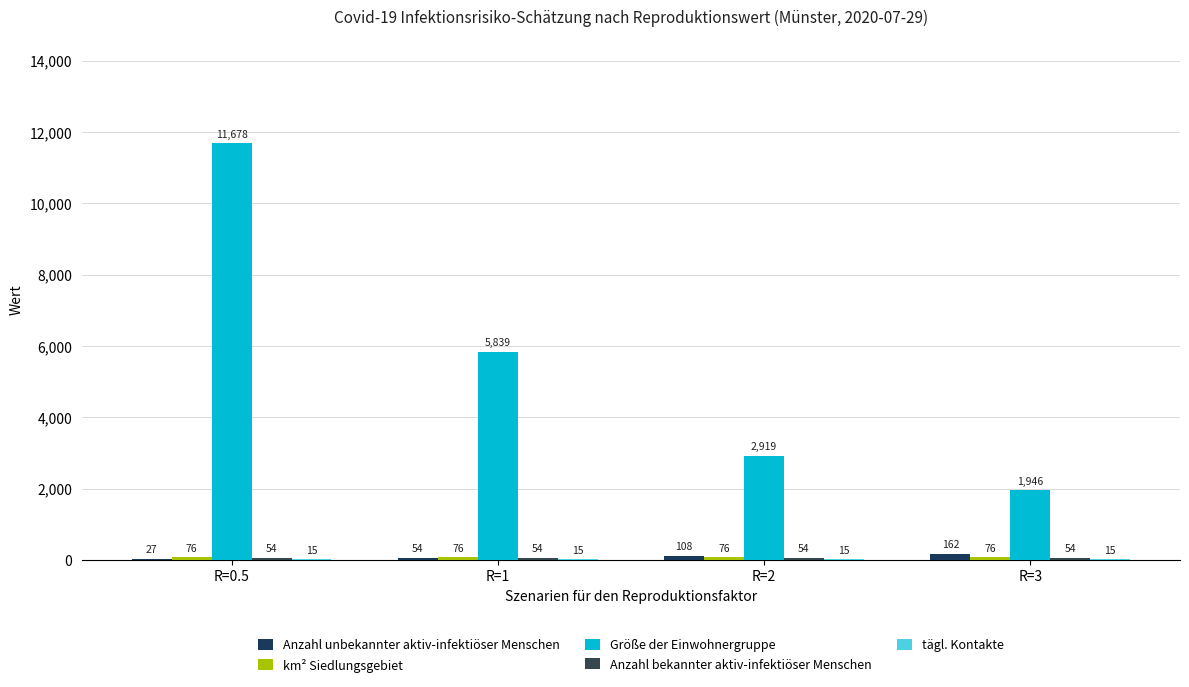

Count the number of data series in this chart.

5